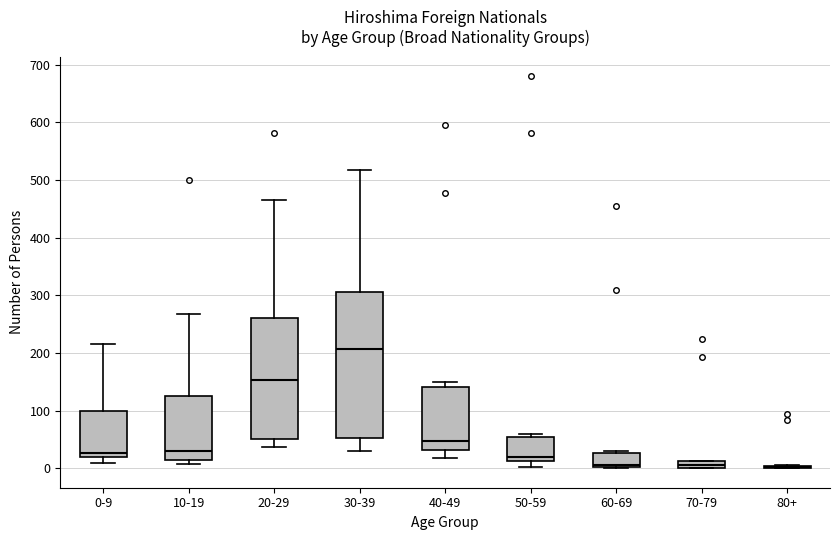

Which box is the tallest, from its lower edge to its upper edge?

30-39